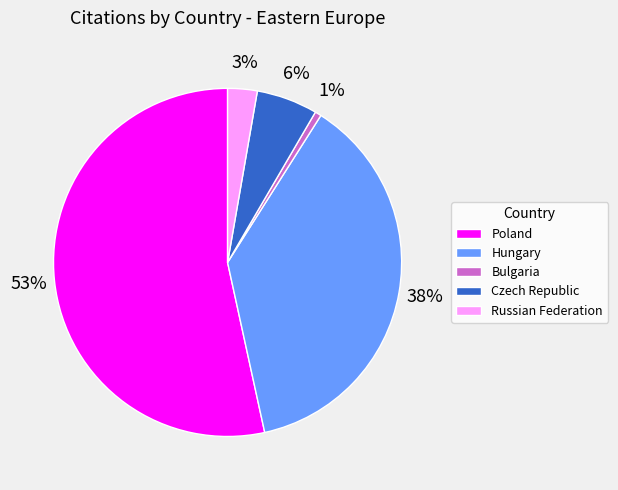

Does Hungary represent more than half of the total?

No